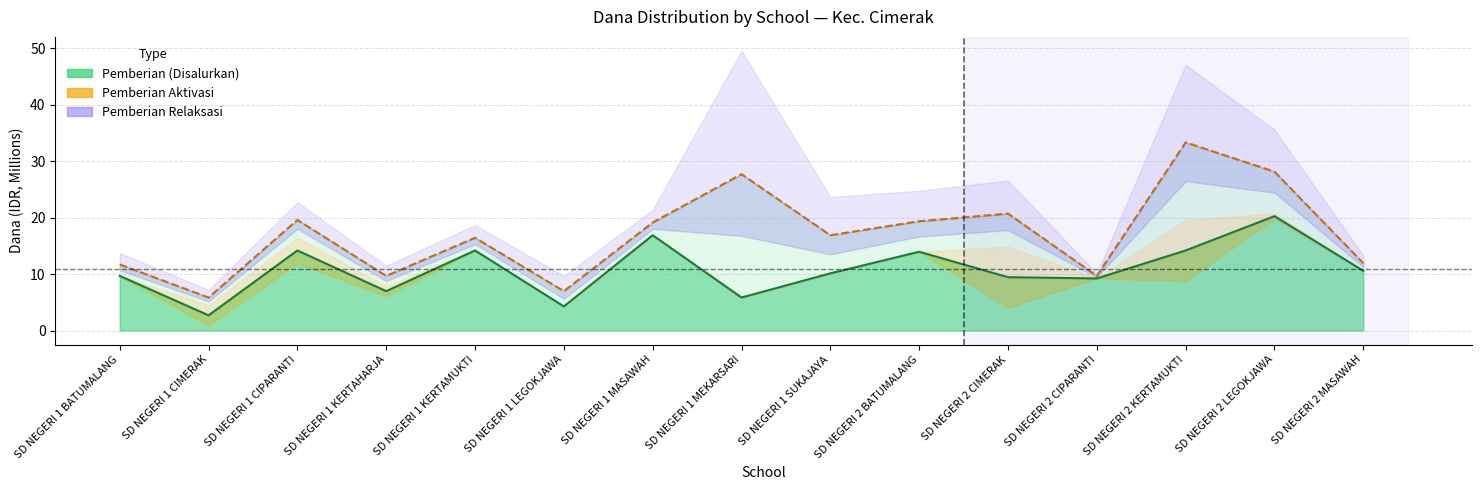

In Pemberian, how many points are lower than both neighbors (excluding endpoints)?

5